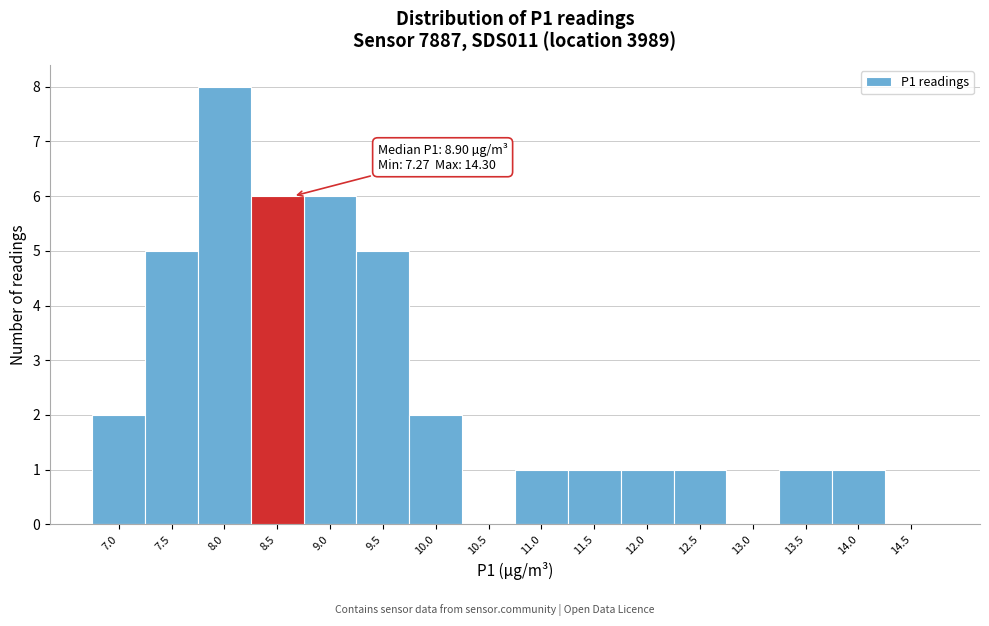

Reading right to left, what are all the values shown in this chart?

14.5=0	14.0=1	13.5=1	13.0=0	12.5=1	12.0=1	11.5=1	11.0=1	10.5=0	10.0=2	9.5=5	9.0=6	8.5=6	8.0=8	7.5=5	7.0=2